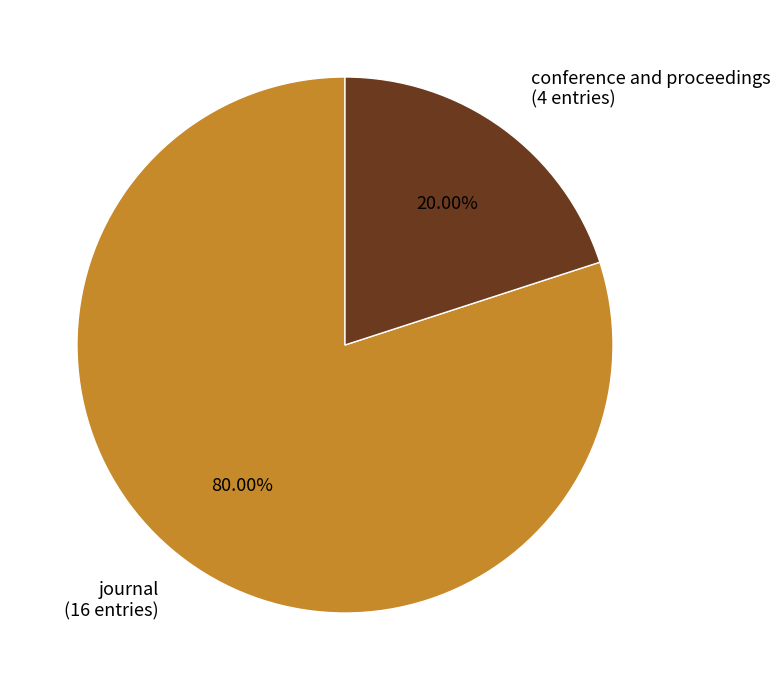

Is it true that conference and proceedings is 7% of the pie?

False